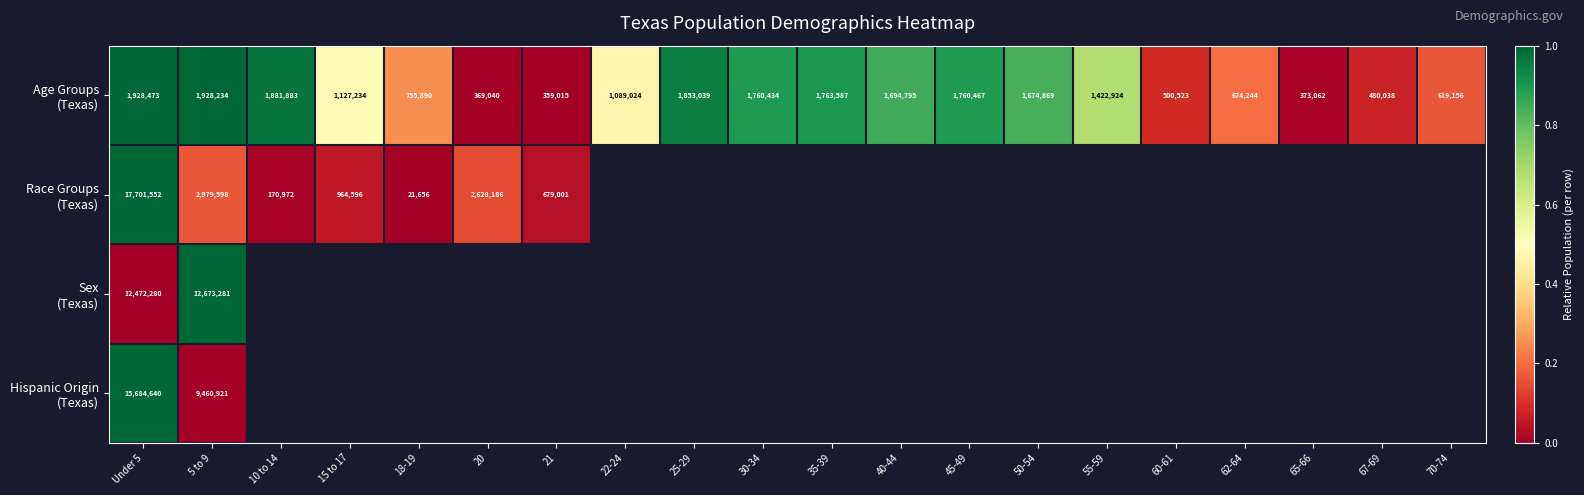

What is the spread (max minus min) of values at Under 5?

15773079